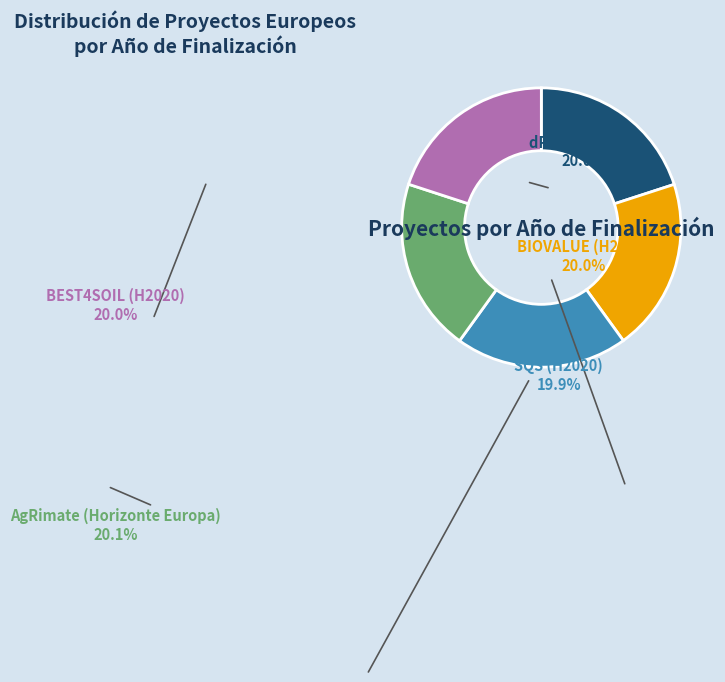

Is there a majority slice in this chart?

No